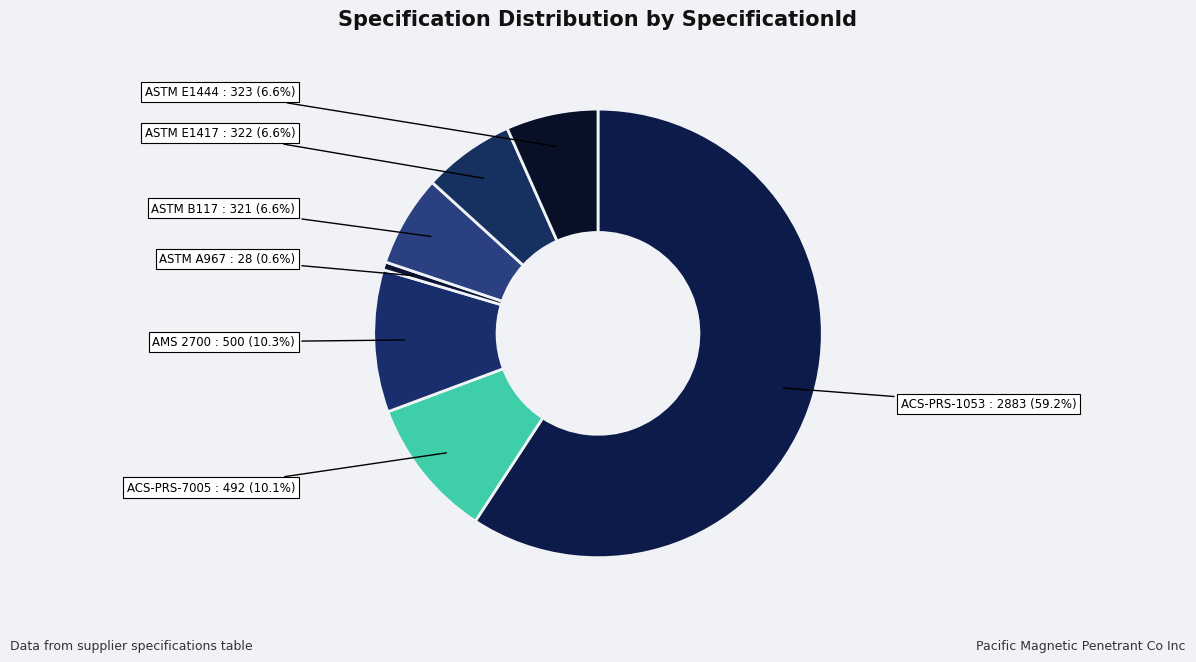

How many slices are in this pie chart?

7